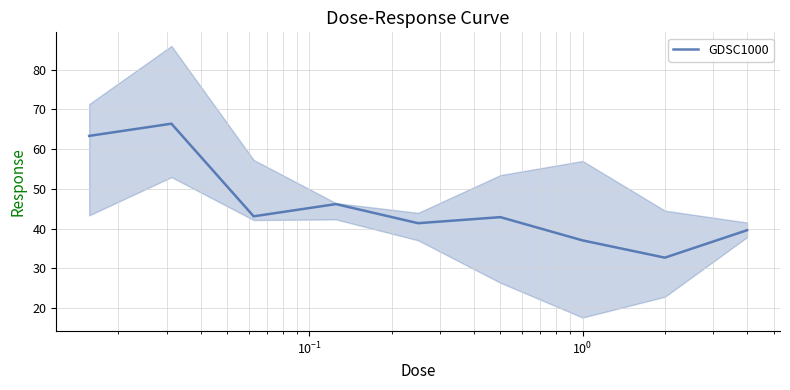

What is the maximum value for GDSC1000?

66.4